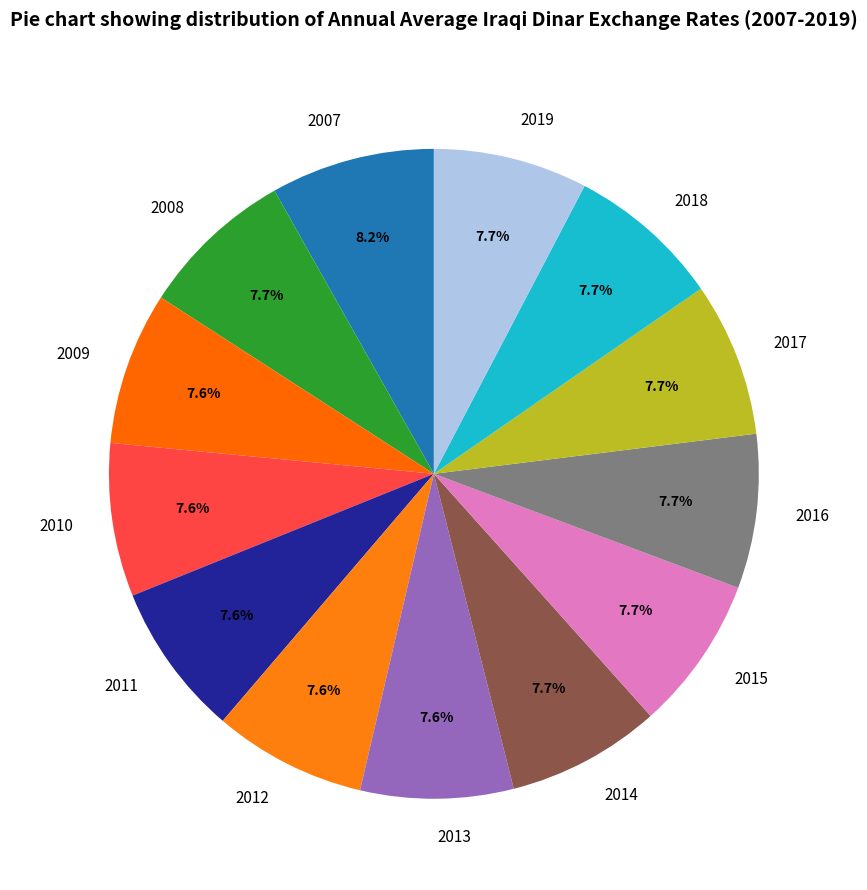

Does 2010 account for over 50% of the chart?

No